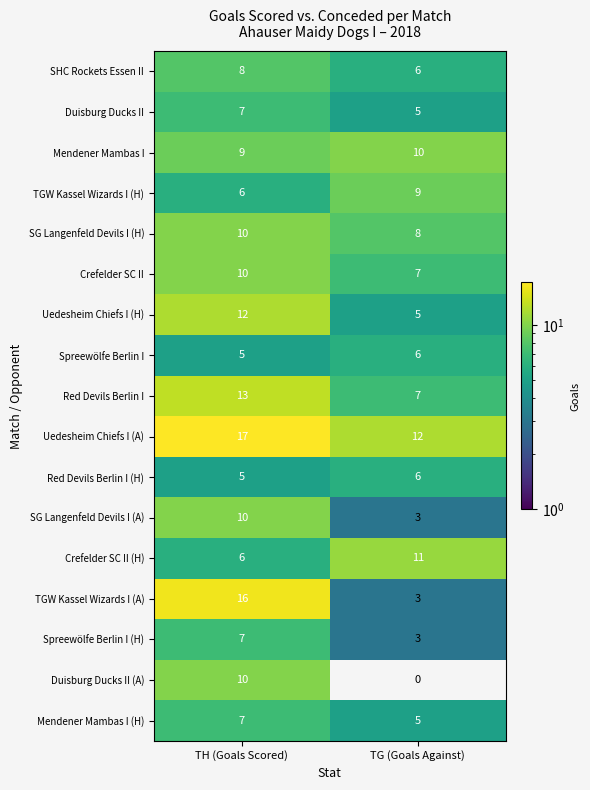

Between TH (Goals Scored) and TG (Goals Against), which series saw the biggest shift?

TGW Kassel Wizards I (A)